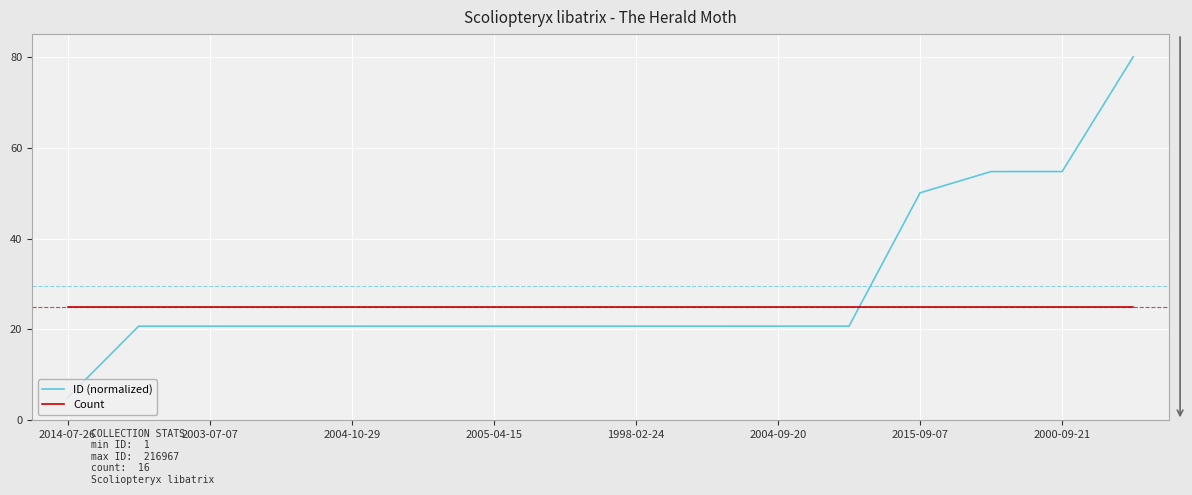

True or false: Count and ID (normalized) intersect in this chart.

True